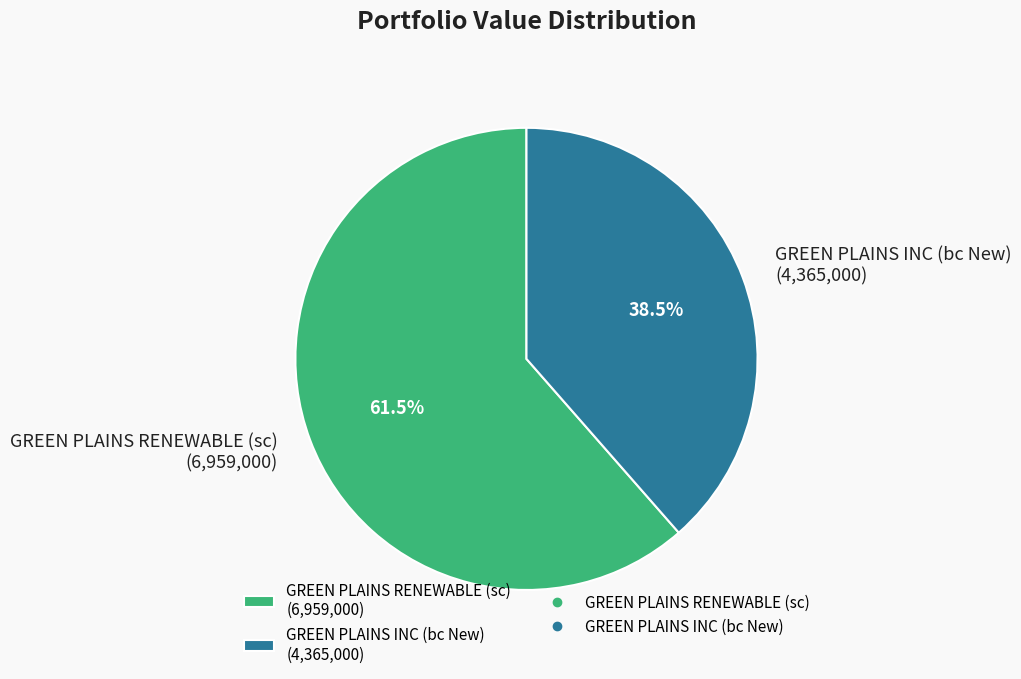

What is the ratio of the value at GREEN PLAINS INC (bc New) to the value at GREEN PLAINS RENEWABLE (sc)?

0.6